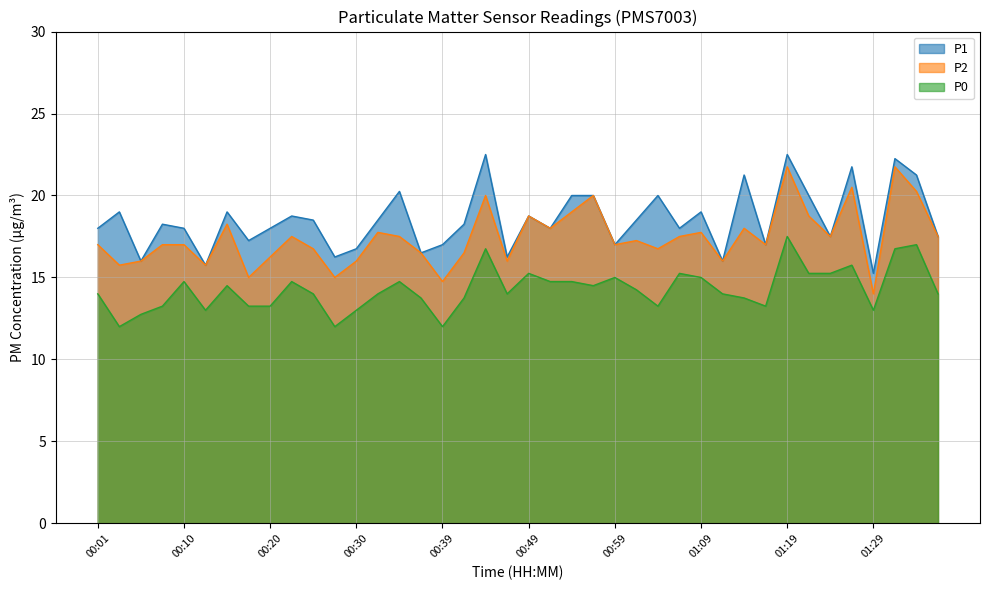

What is the average value of the P1 series?

18.5